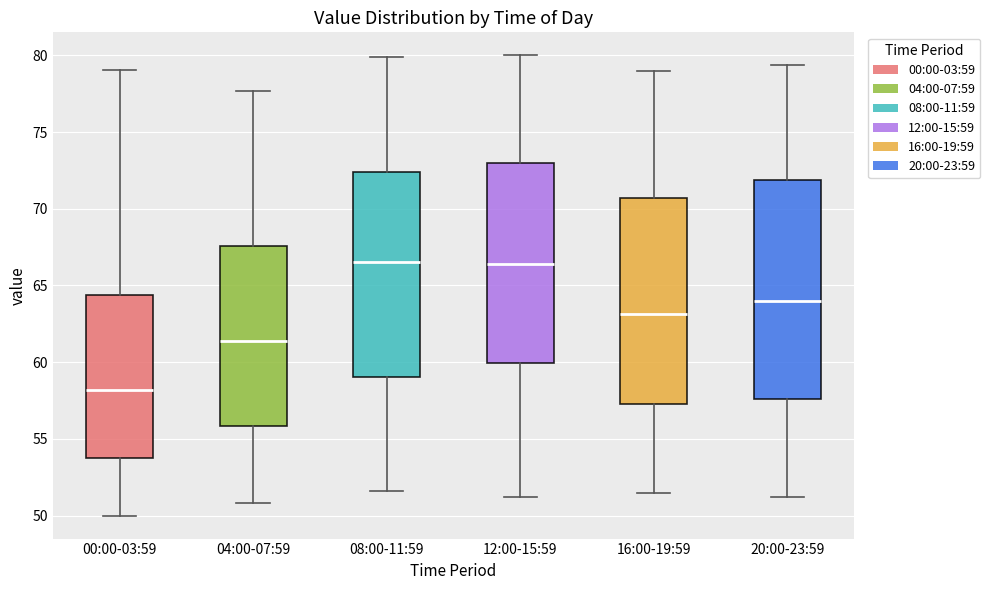

Which box's median line is the lowest?

00:00-03:59